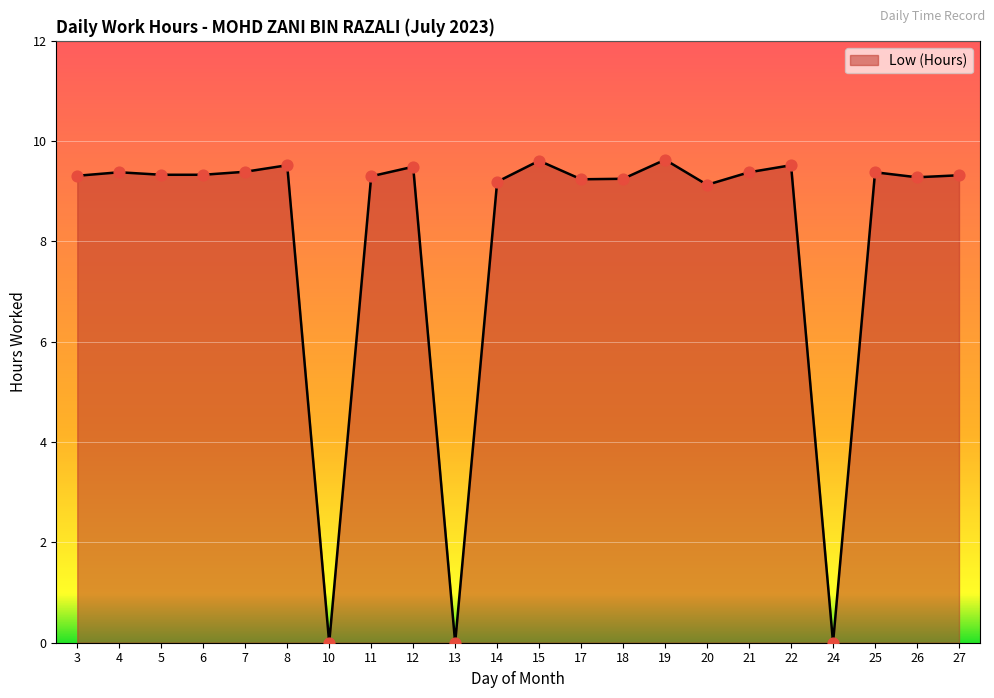

Between 10 and 11, which is larger?

11